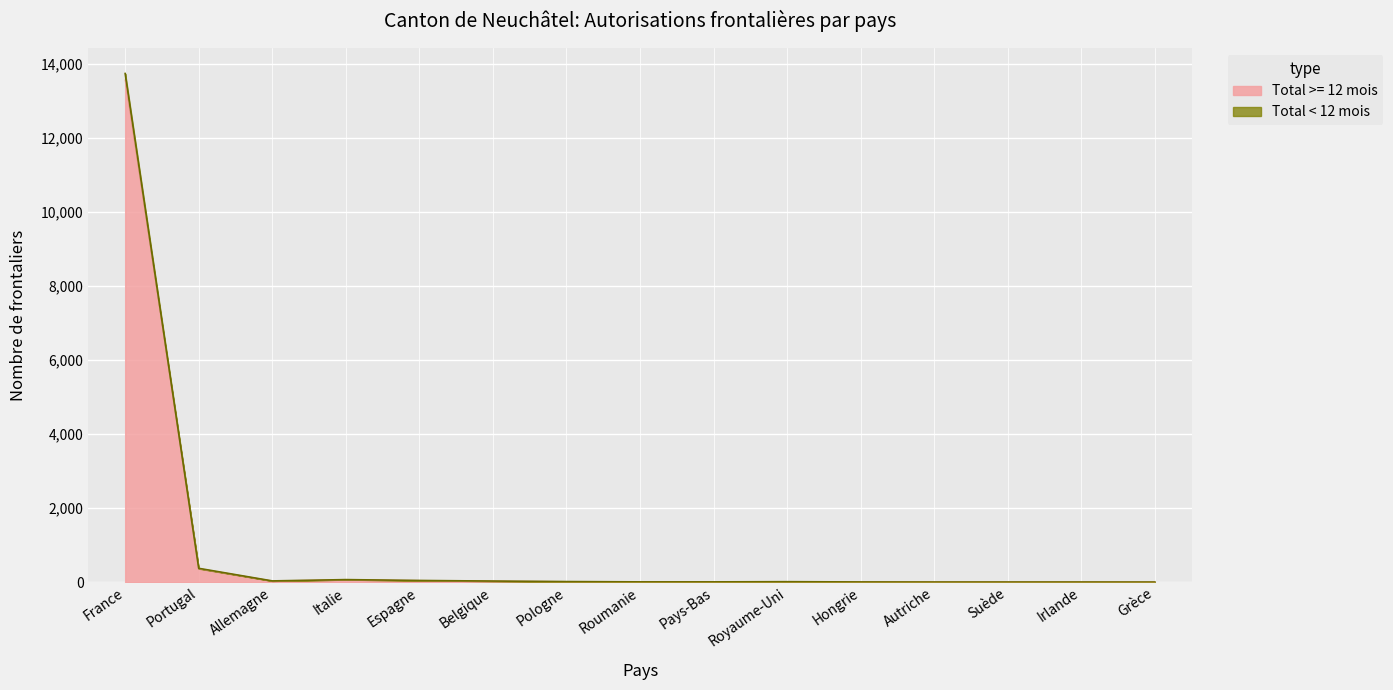

How many lines are shown in the chart?

2